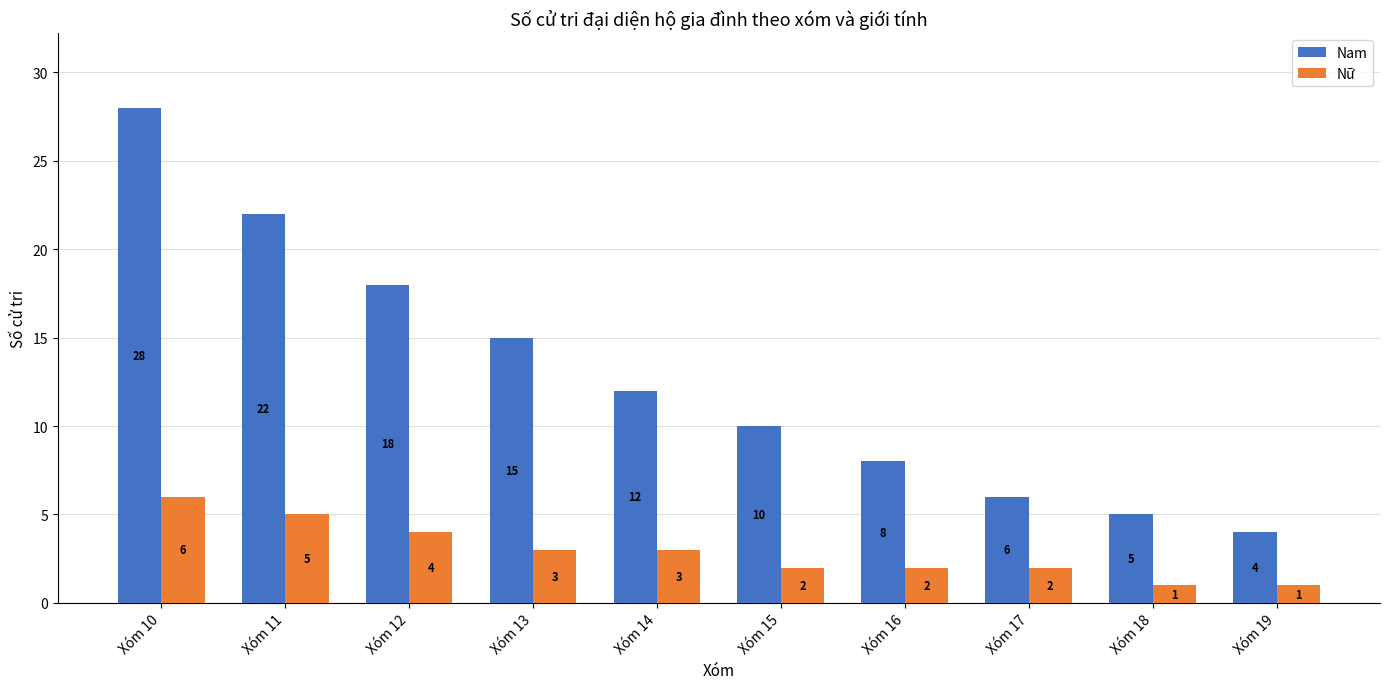

Does the chart contain stacked bars?

No